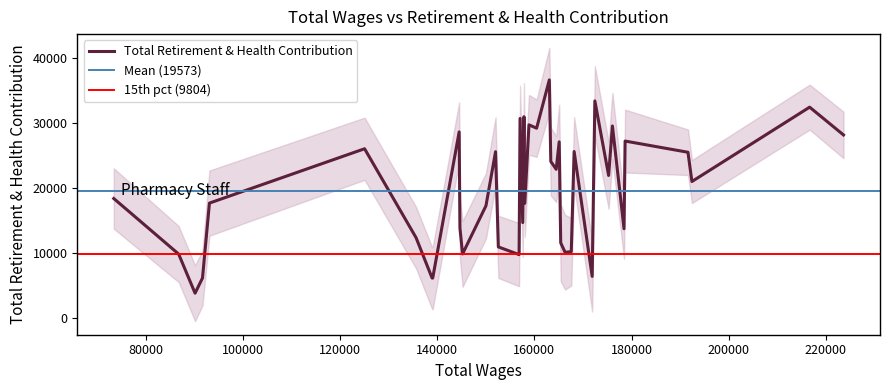

The chart shows a value of 24133 at 157608. True or false?

False